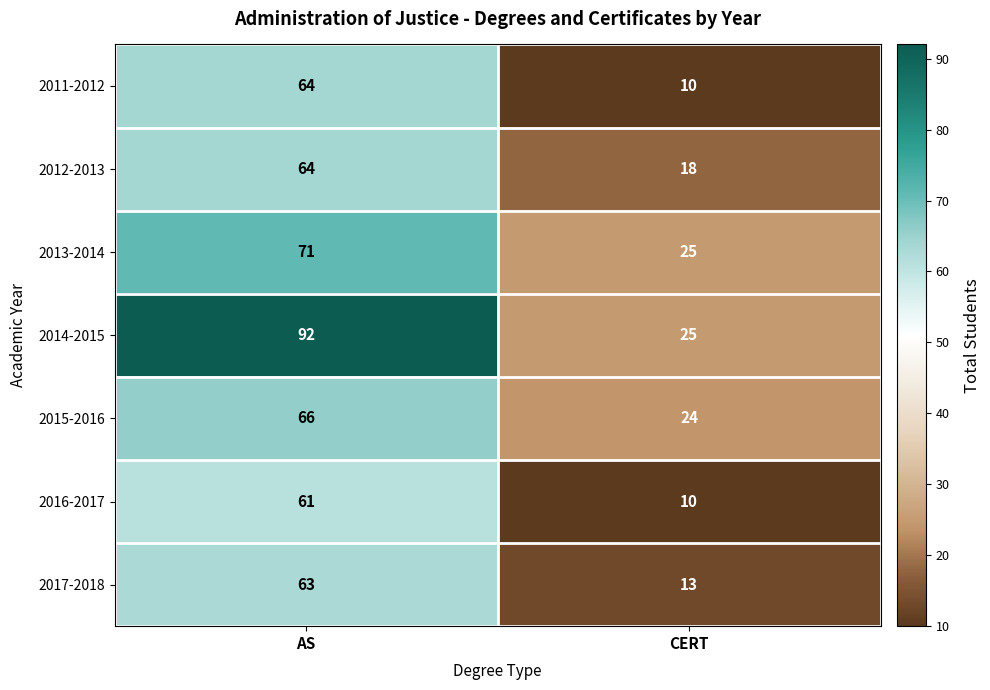

What is the sum of the 2011-2012 values at CERT and AS?

74